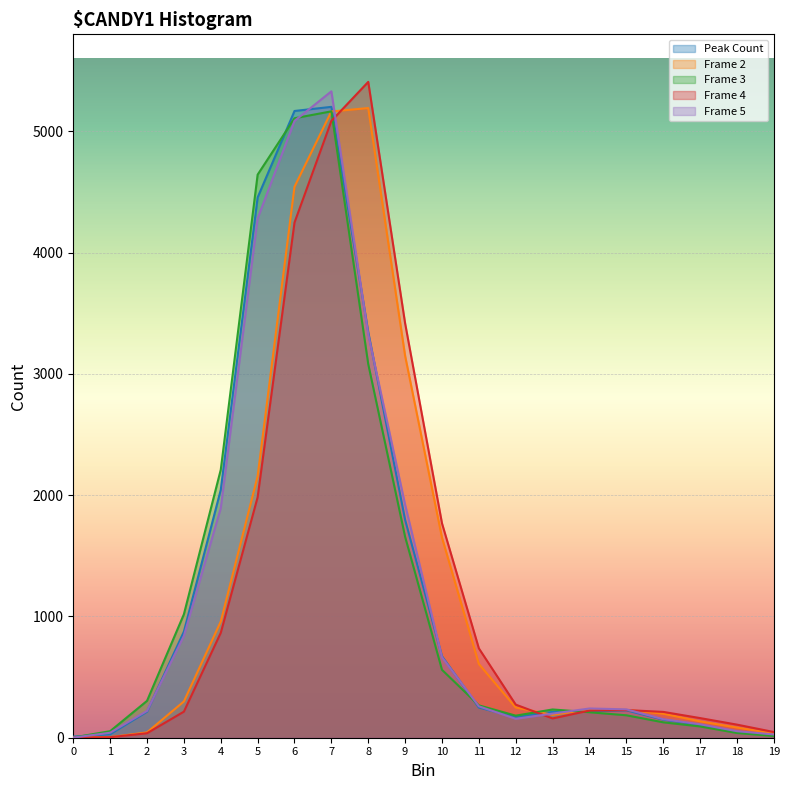

At which category does Frame 3 reach its first local peak?

7